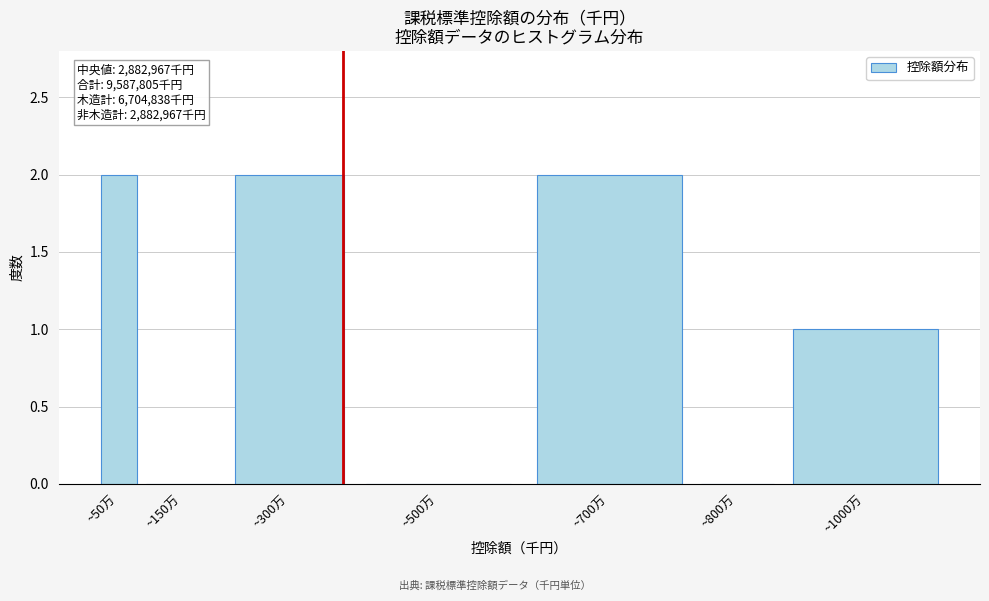

Reading right to left, extract all data points from this chart.

~1000万=1	~800万=0	~700万=2	~500万=0	~300万=2	~150万=0	~50万=2